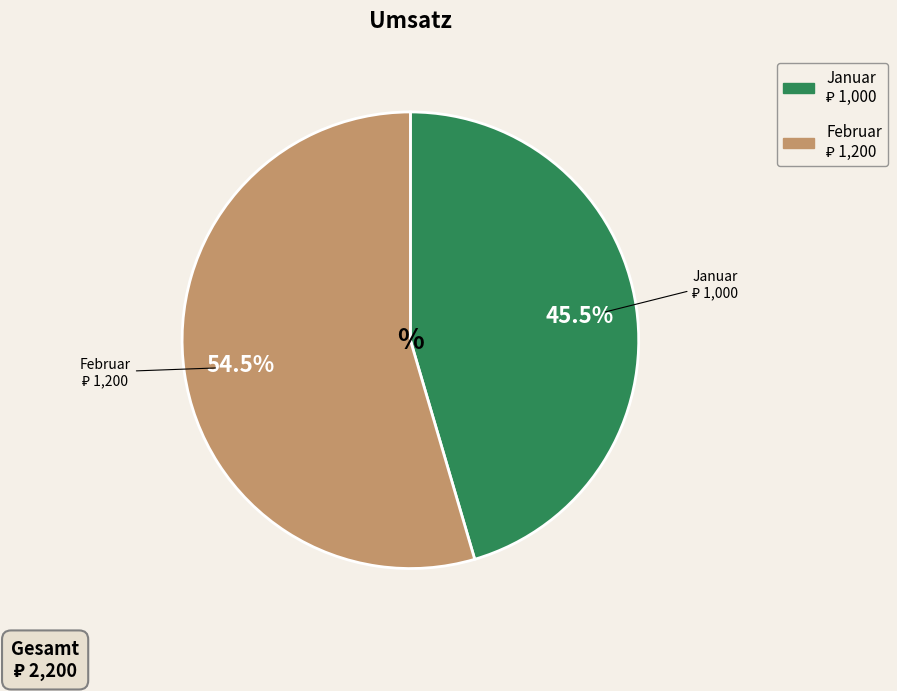

Approximately how many times larger is the value at Januar compared to Februar?

0.8